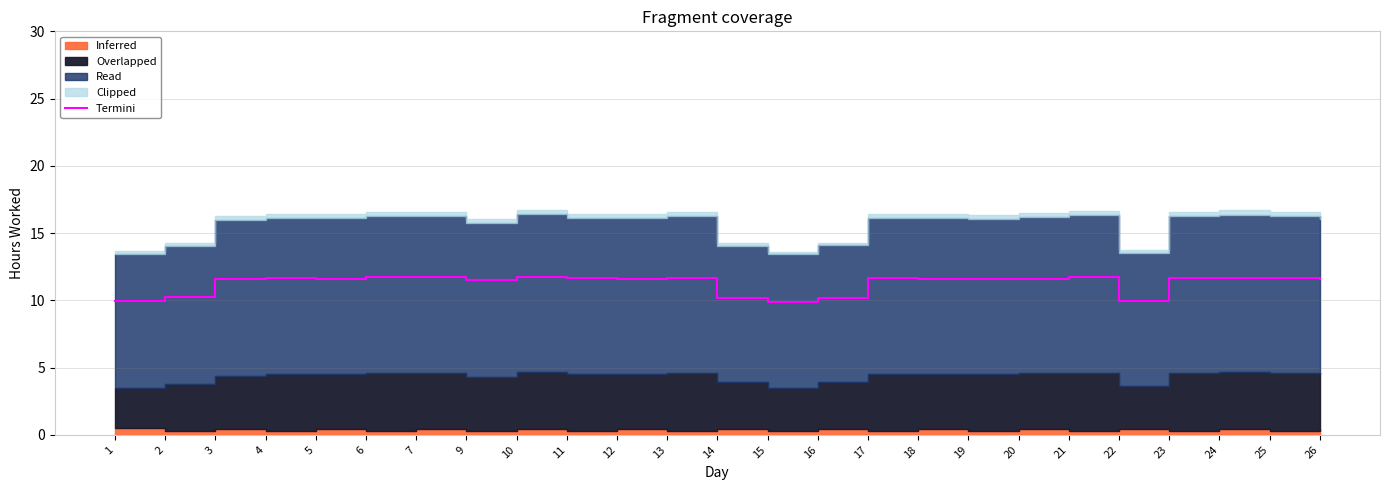

Between 4 and 19, which is larger?

4